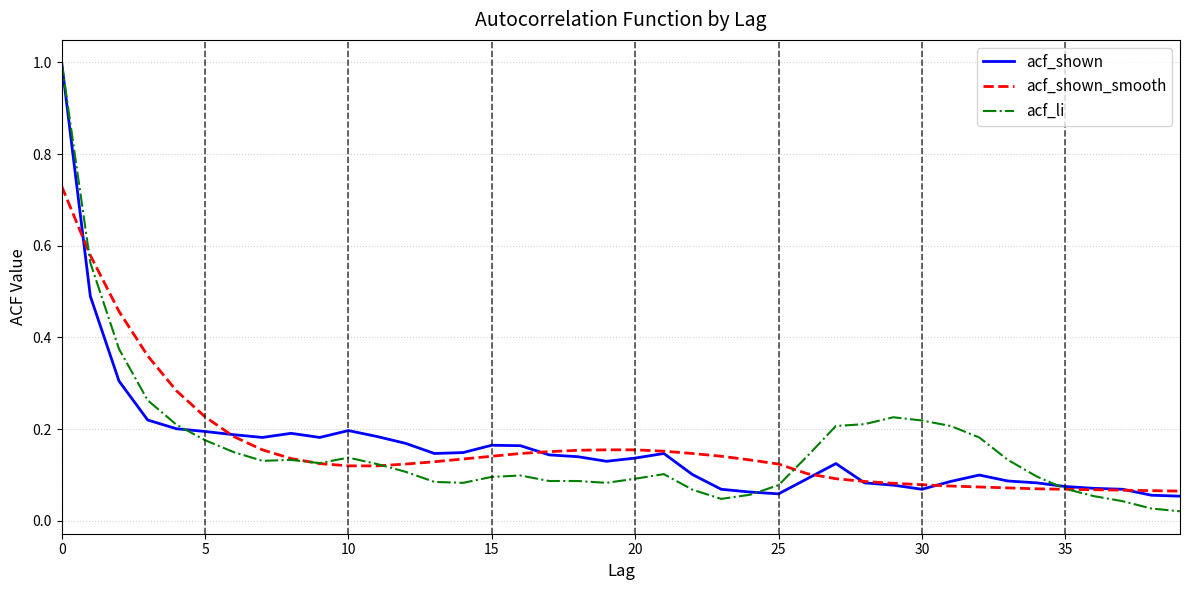

What is the sum of all acf_shown_smooth values?

6.5